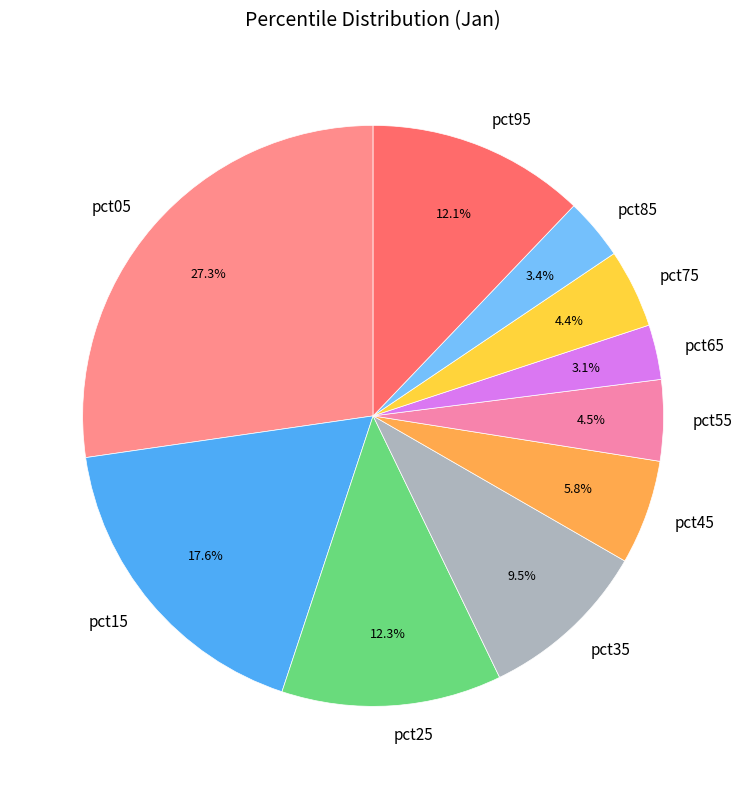

What percentage do pct75 and pct15 together represent?

22.0%